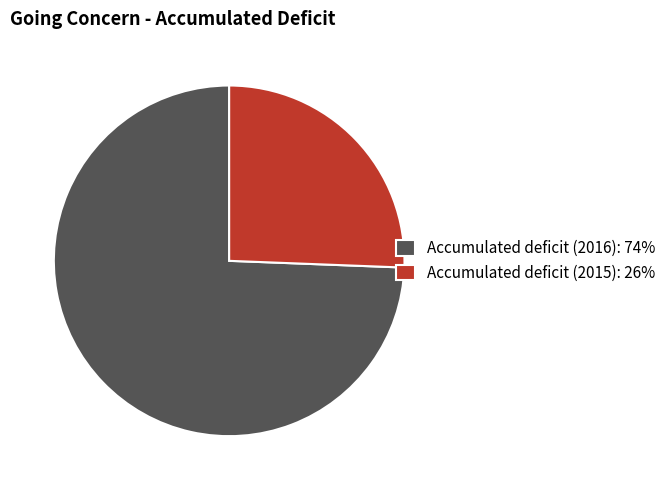

How many segments does this pie chart have?

2